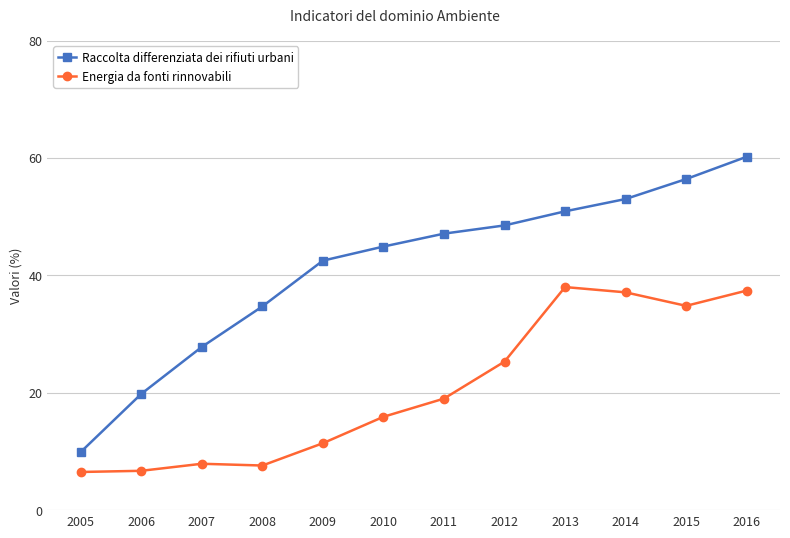

True or false: Energia da fonti rinnovabili and Raccolta differenziata dei rifiuti urbani intersect in this chart.

False